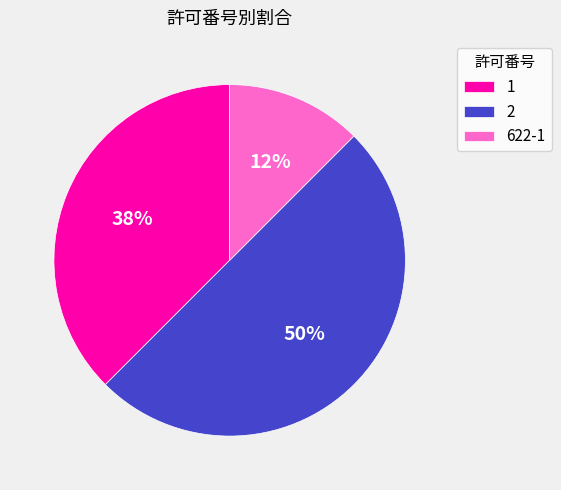

Which category has the biggest portion of the pie?

2